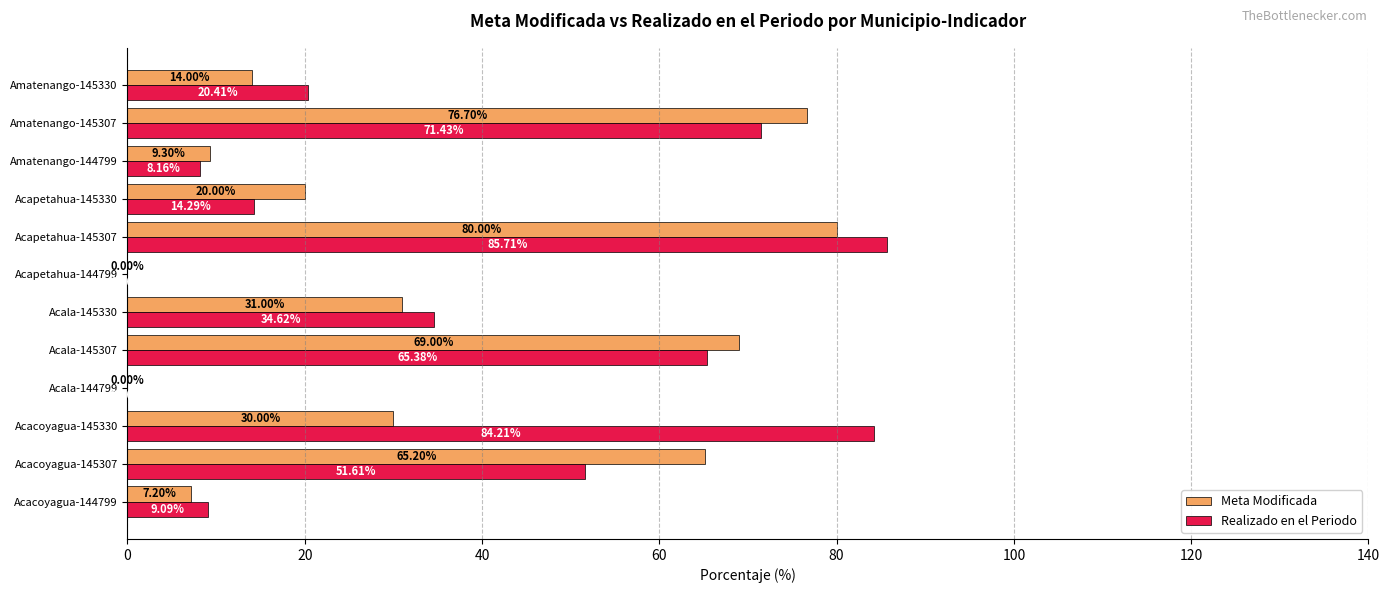

How many values in Meta Modificada are above zero?

10